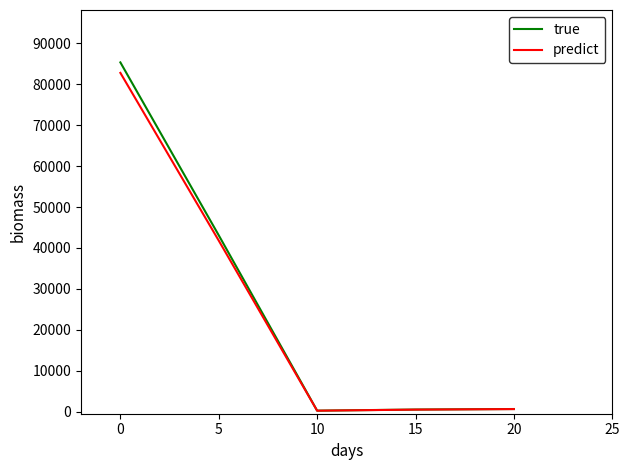

Is it true that predict equals 82775.1 at 0?

True